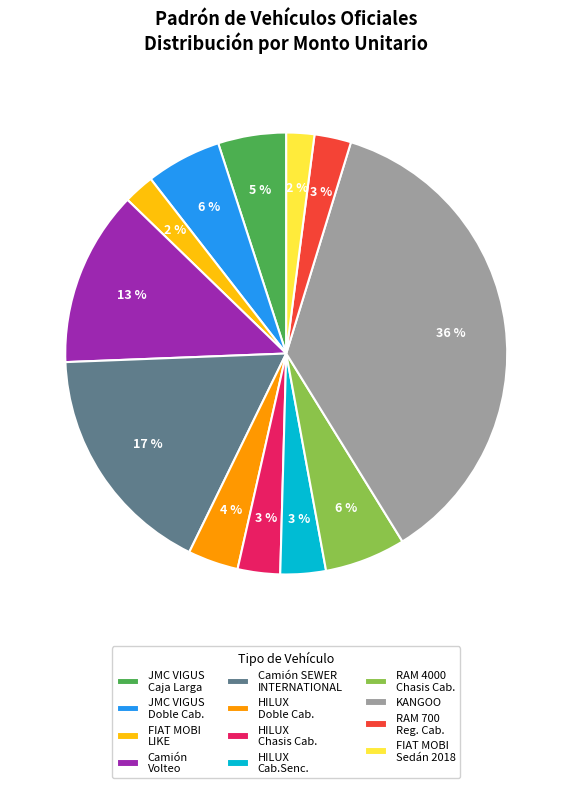

Combined, do JMC VIGUS Caja Larga and JMC VIGUS Doble Cab. account for over 50%?

No